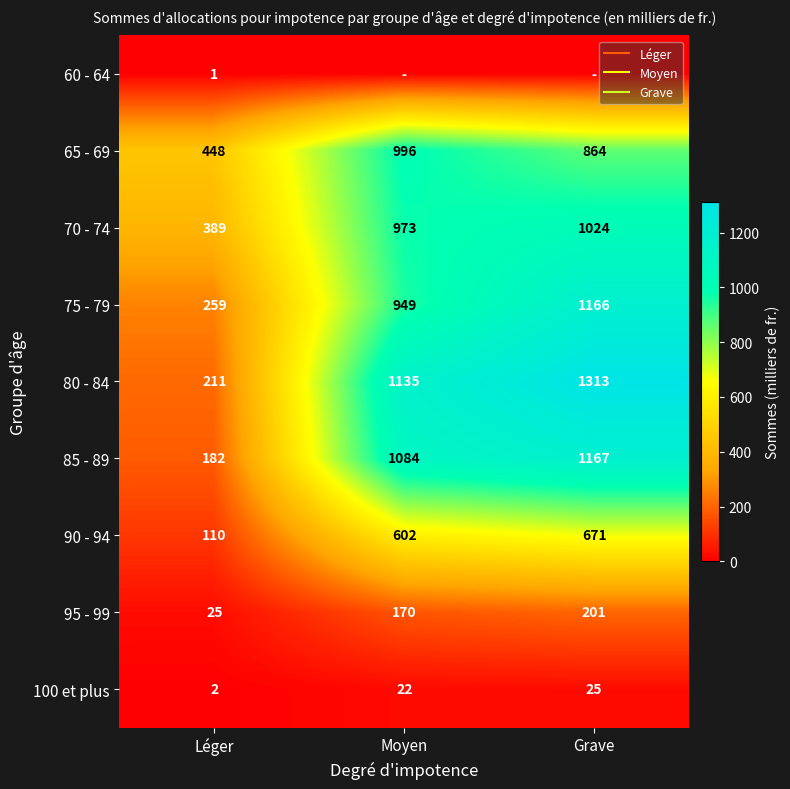

Between Léger and Moyen, which series saw the biggest shift?

80 - 84